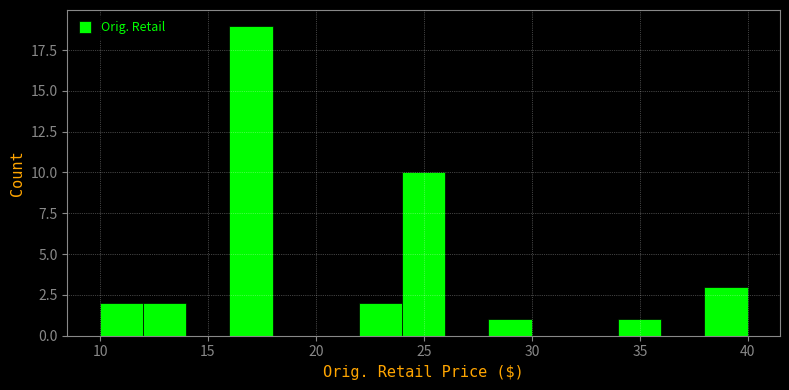

Which range on the x-axis has the tallest bar?

16 to 18